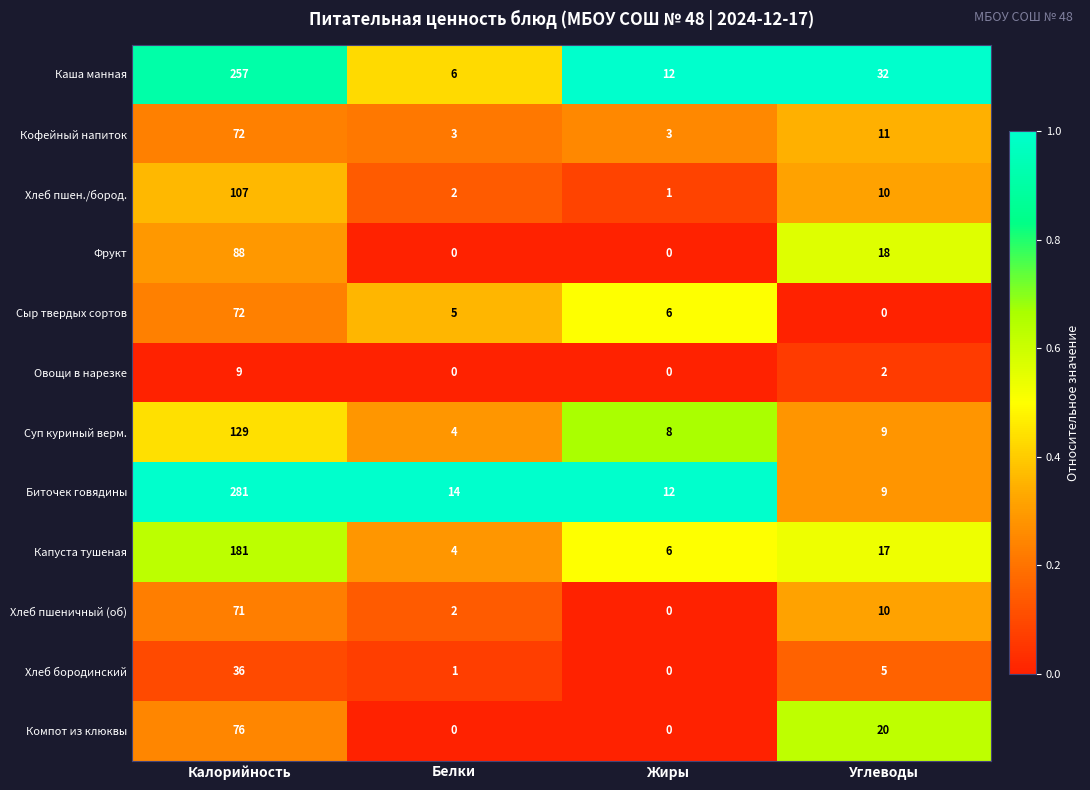

What is the difference between the maximum and minimum values in the Кофейный напиток series?

69